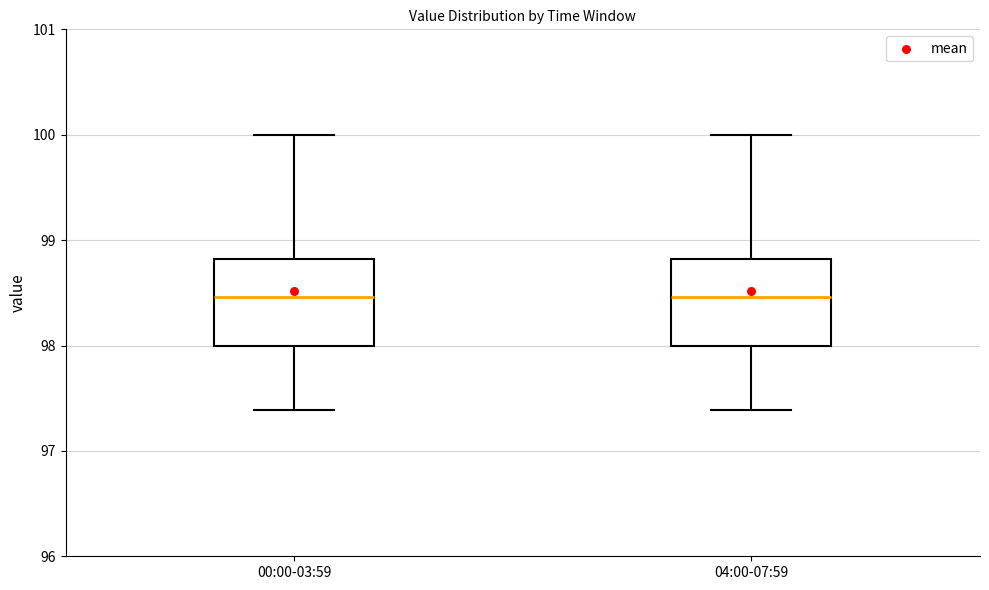

Reading left to right, transcribe this box plot: for each box, give where its median line is, the range the box spans, and where its two whiskers end, as read against the y-axis. The values are not printed on the chart, so give them approximately, as read against the axis.

00:00-03:59: median 98.5, box 98.0 to 98.8, whiskers 97.4 to 100.0
04:00-07:59: median 98.5, box 98.0 to 98.8, whiskers 97.4 to 100.0